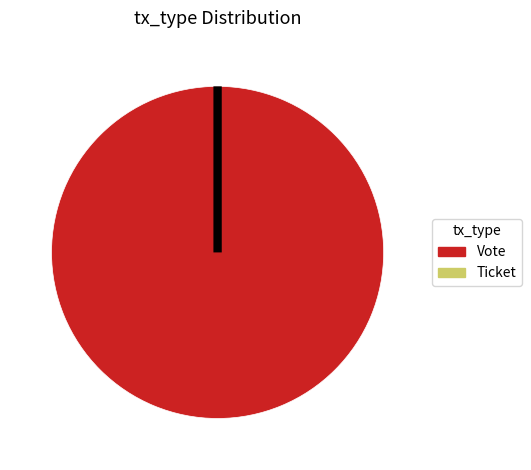

Which category accounts for the majority?

Vote